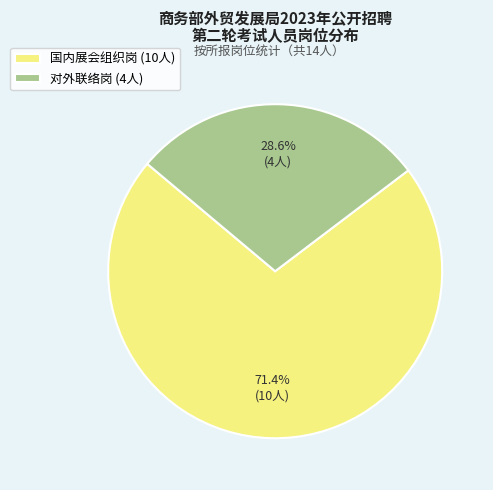

Is the sum of 对外联络岗 (4人) and 国内展会组织岗 (10人) greater than half?

Yes